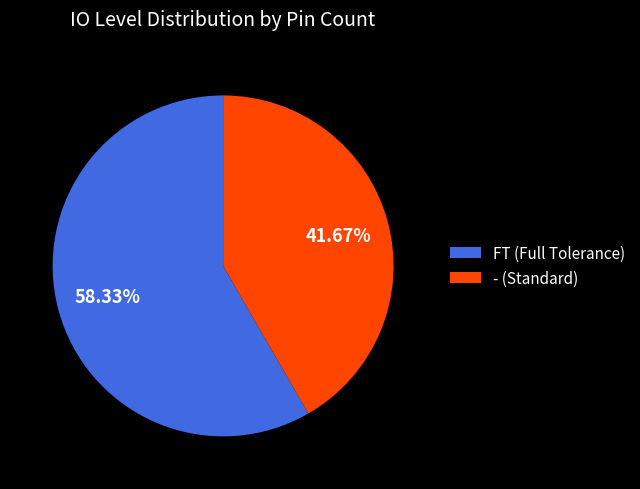

Which category has the biggest portion of the pie?

FT